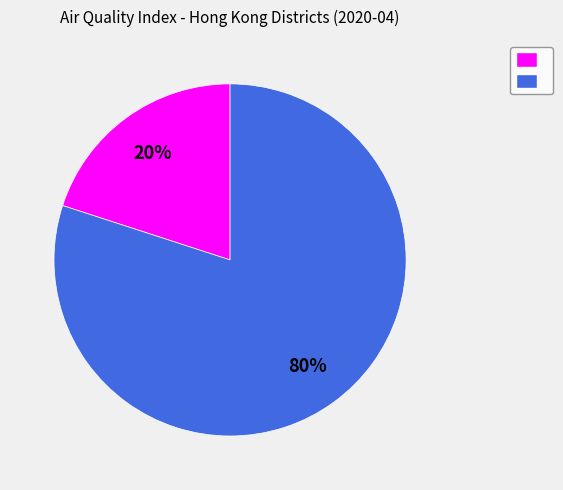

To the nearest percent, what is the difference between the largest and smallest slice percentages?

60%